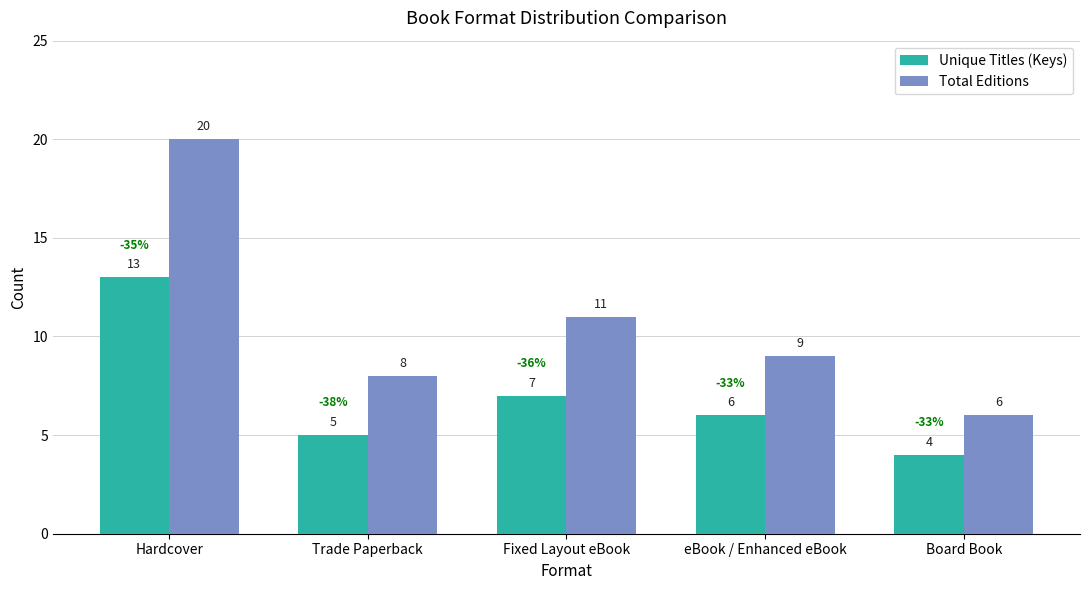

At which category does the chart reach its peak across all series?

Hardcover